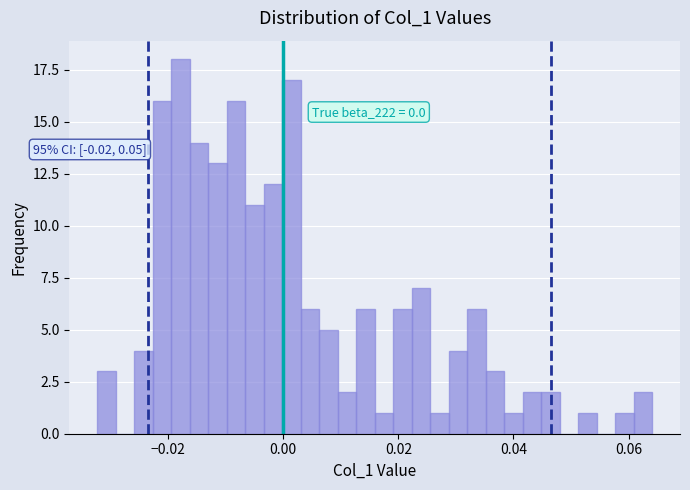

Read against the x-axis, roughly where is the centre of the tallest bar?

-0.018